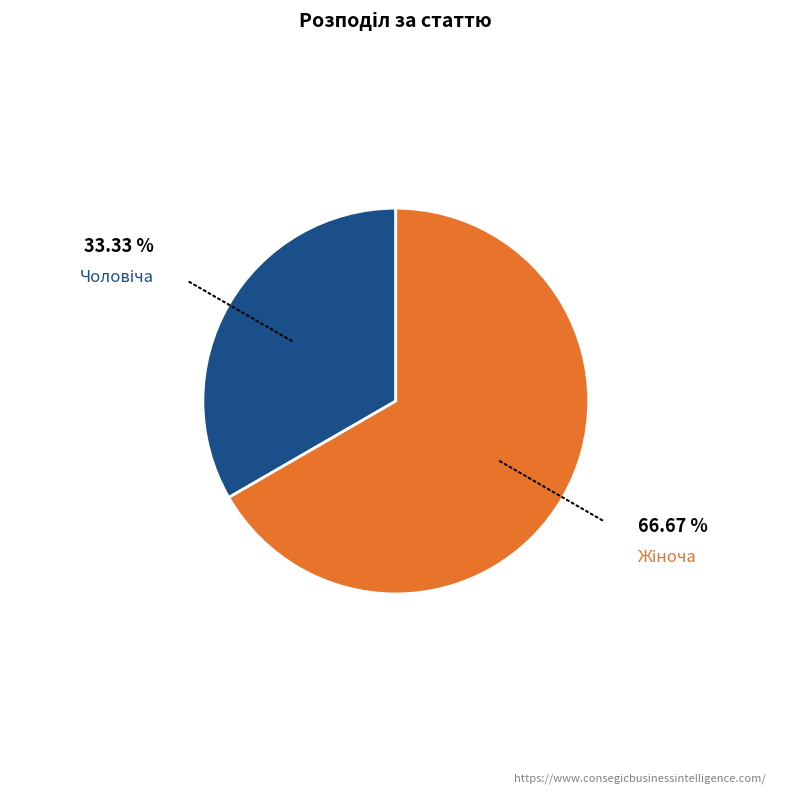

Is there a majority slice in this chart?

Yes